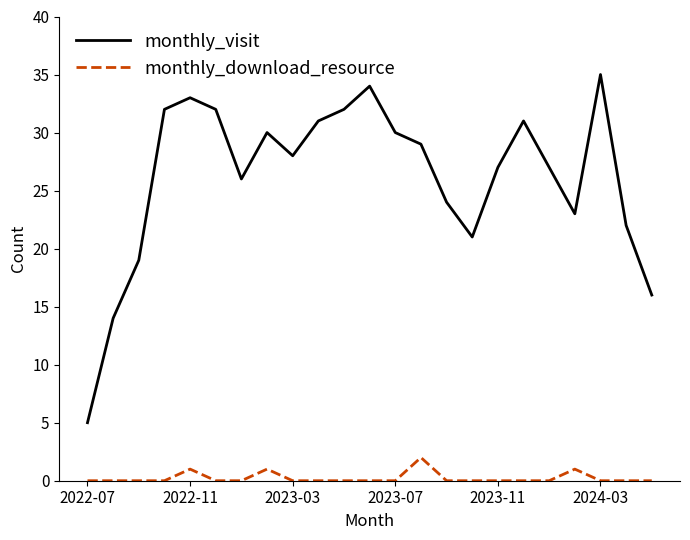

Which series has the largest total across all categories?

monthly_visit